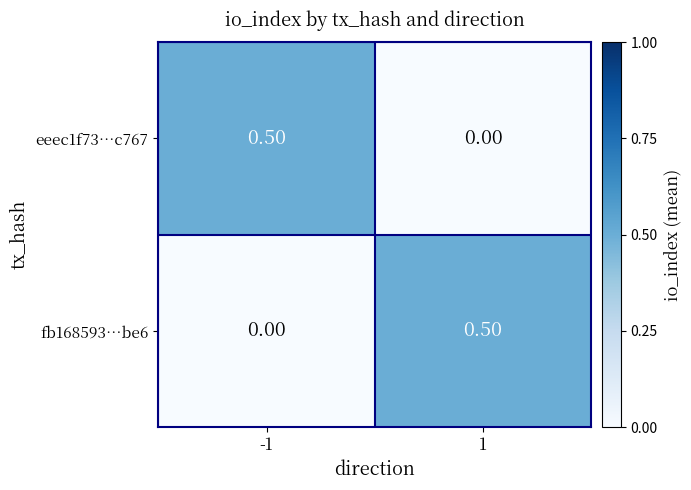

What is the spread (max minus min) of values at 1?

0.5